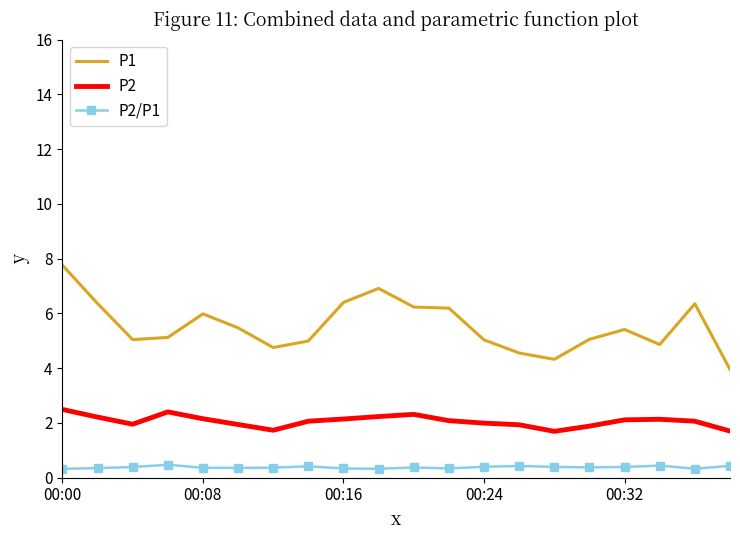

Which series has the largest total across all categories?

P1